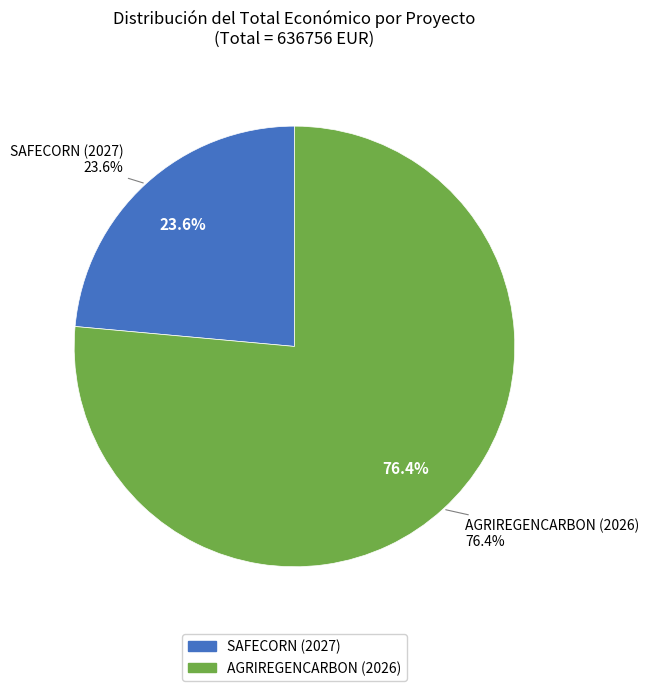

To the nearest percent, what is the difference between the AGRIREGENCARBON (2026) and SAFECORN (2027) slice percentages?

53%